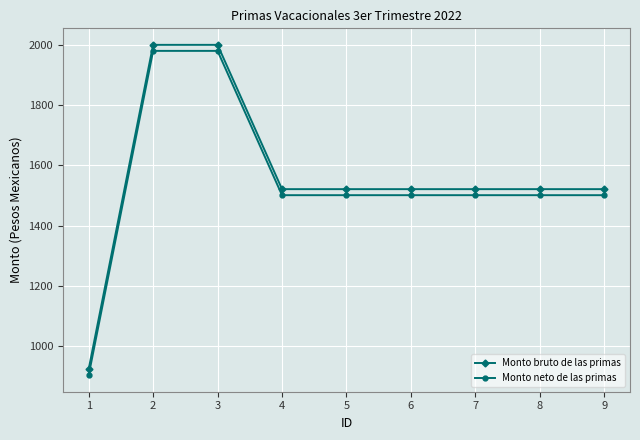

True or false: Monto neto de las primas and Monto bruto de las primas intersect in this chart.

False